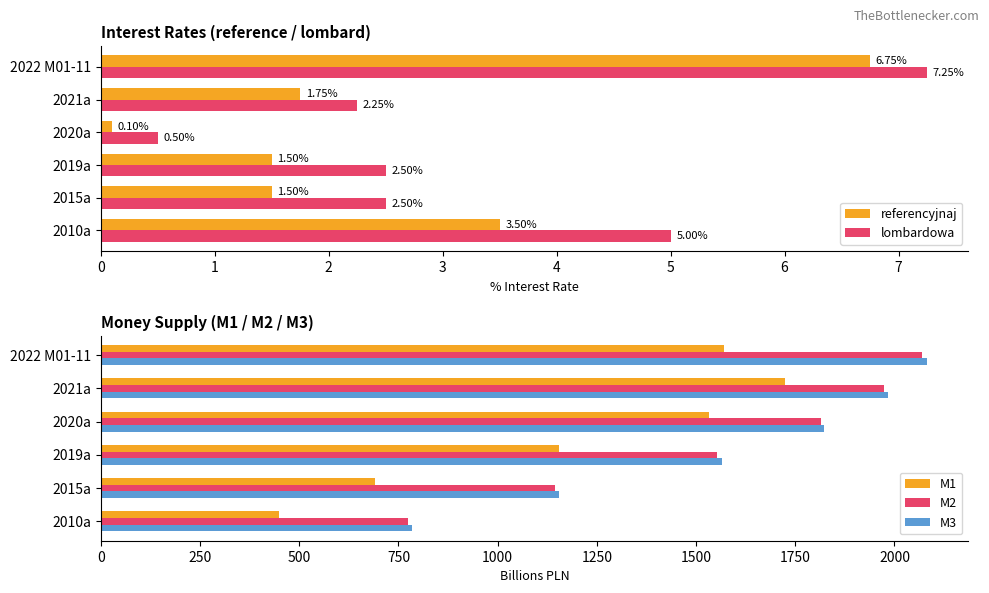

List the labels in order of M3 value, smallest first.

2010a, 2015a, 2019a, 2020a, 2021a, 2022 M01-11